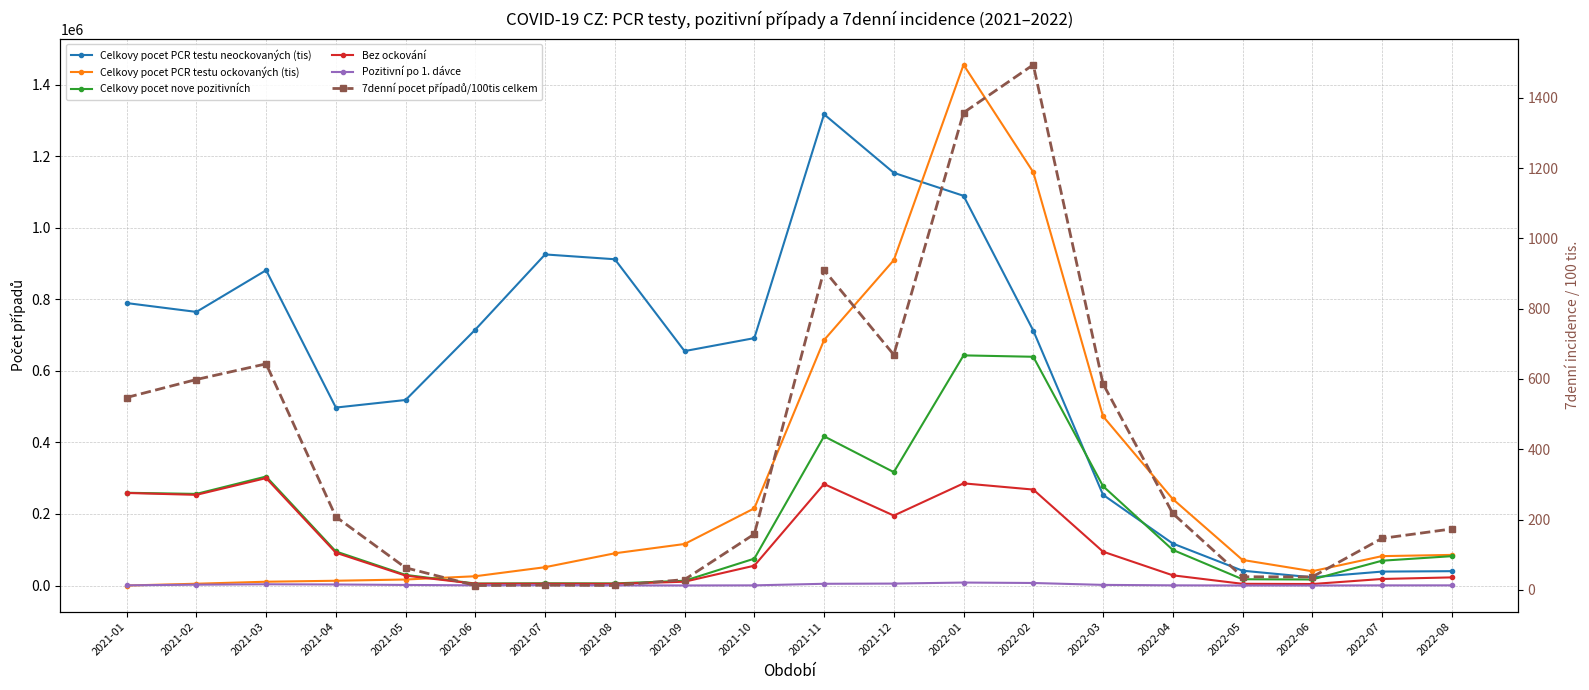

Which series changed the most between 2021-02 and 2022-03?

Celkovy pocet PCR testu neockovaných (tis)